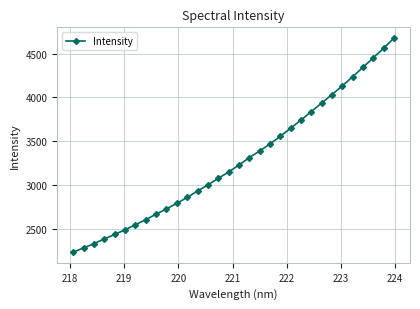

What is the difference between the second highest and second lowest values?

2275.9